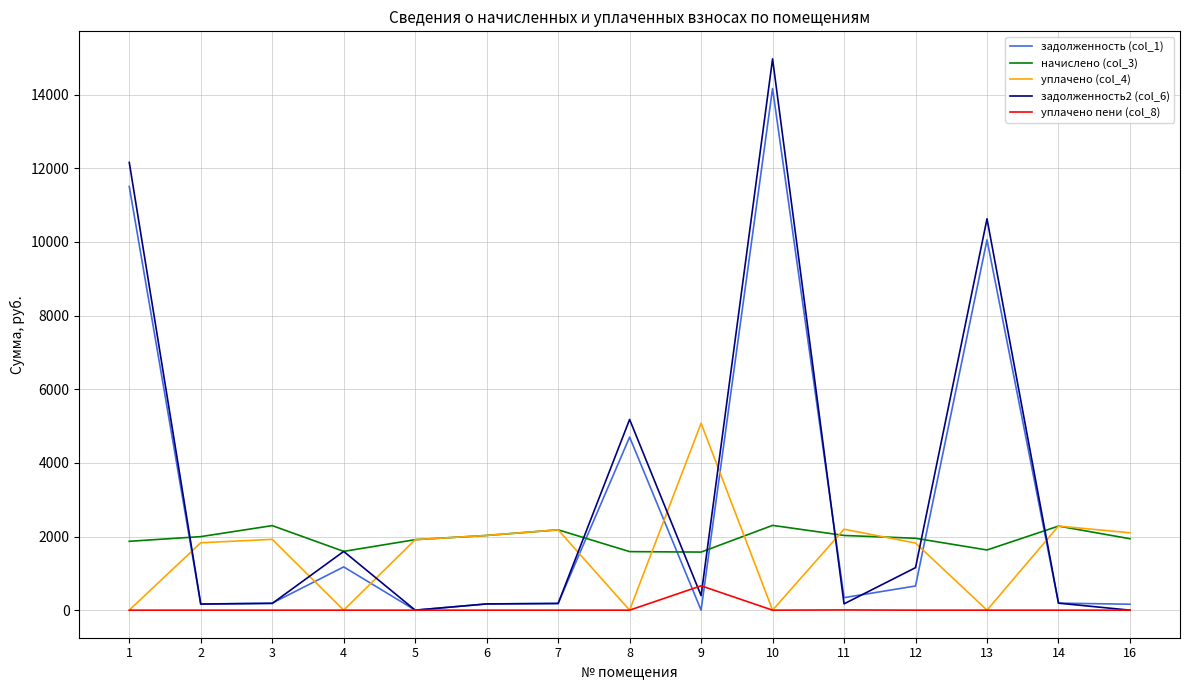

The value of начислено (col_3) at 3 is 3112.4. True or false?

False